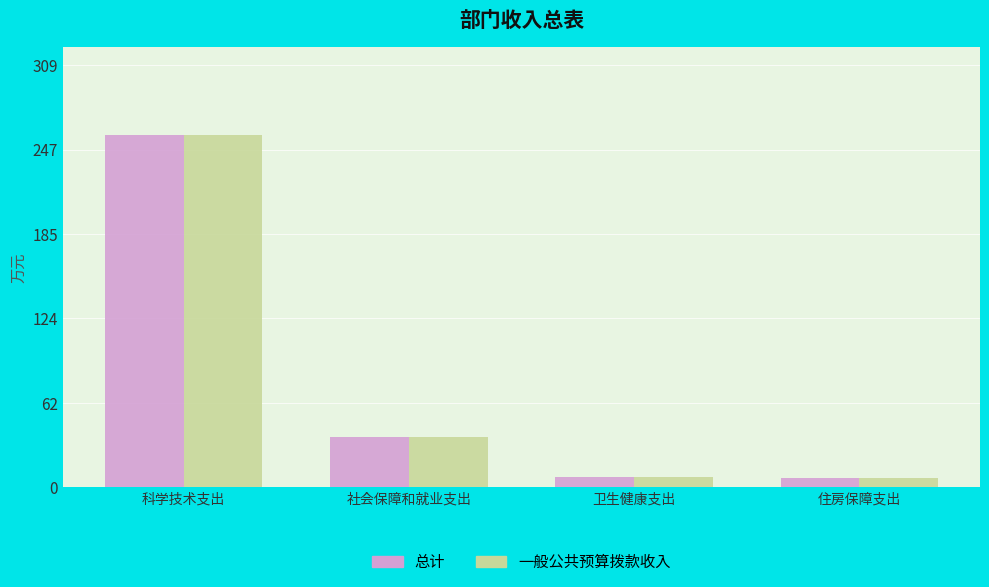

How many values in the 一般公共预算拨款收入 series exceed 36?

2